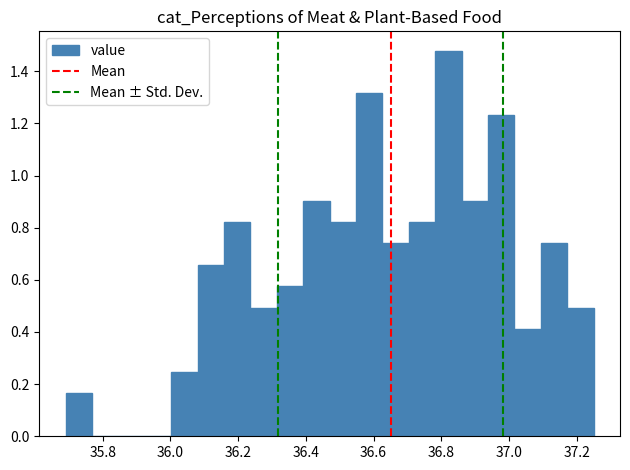

Around what value on the x-axis is the tallest bar? Give the approximate position of its centre, as read against the axis.

36.82